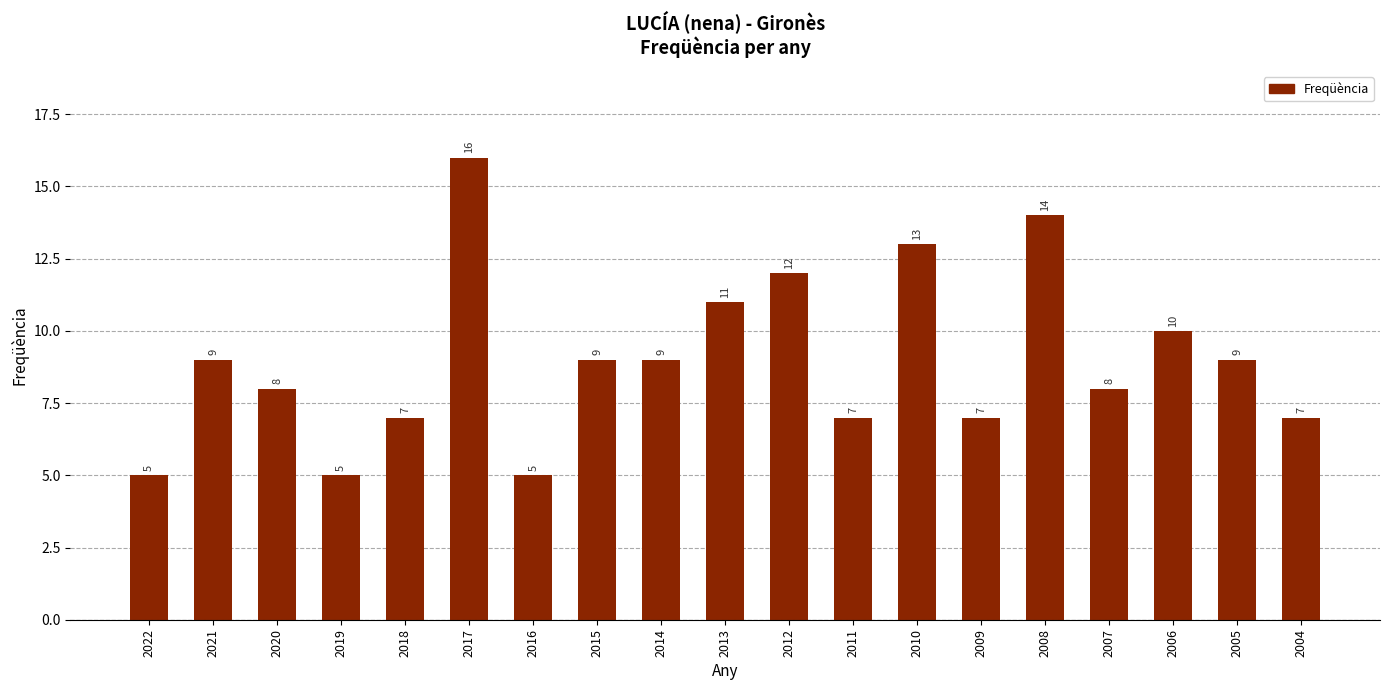

Count the number of categories in the chart.

19